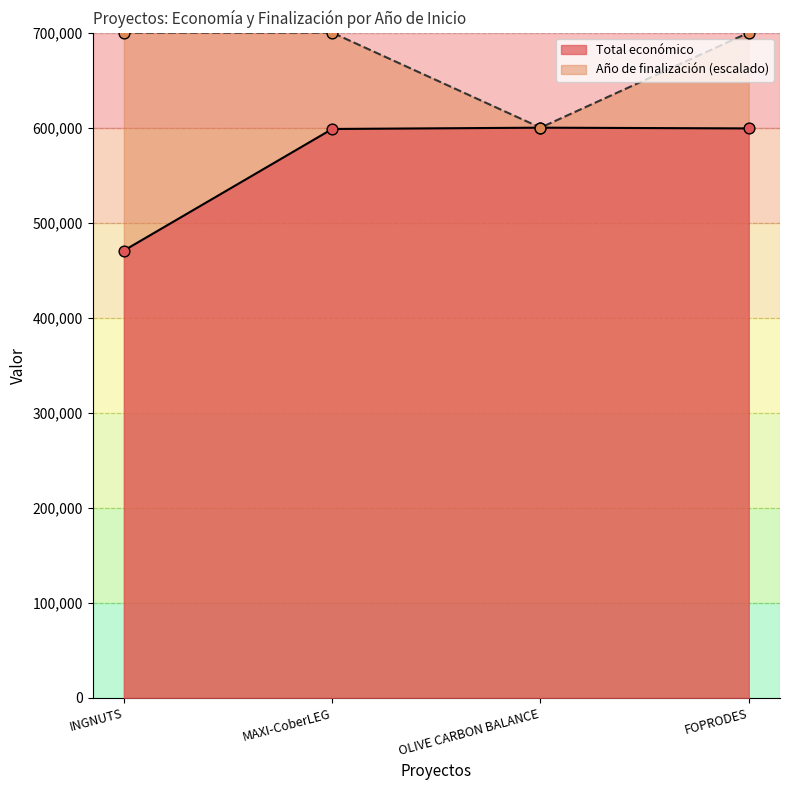

What is the total value across all series at INGNUTS?

1170675